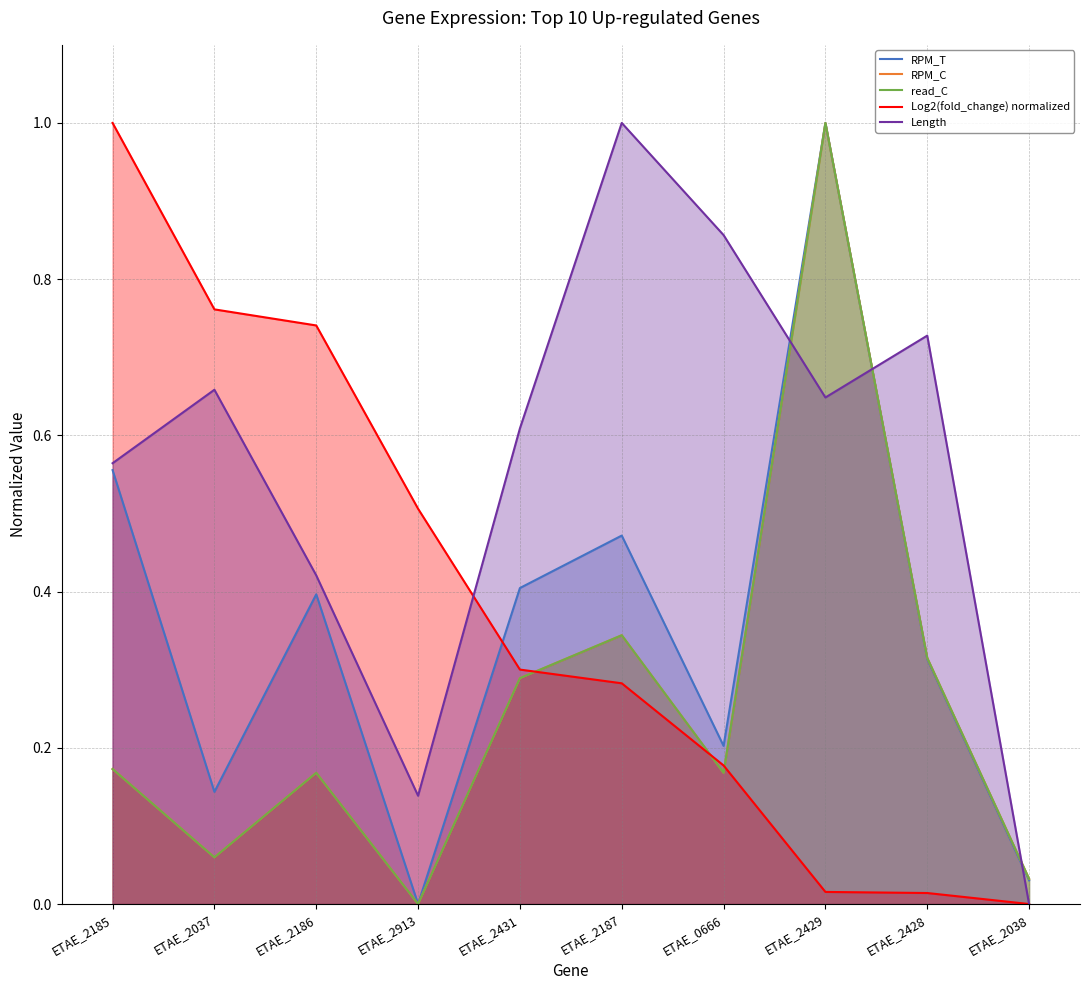

How many lines are shown in the chart?

5